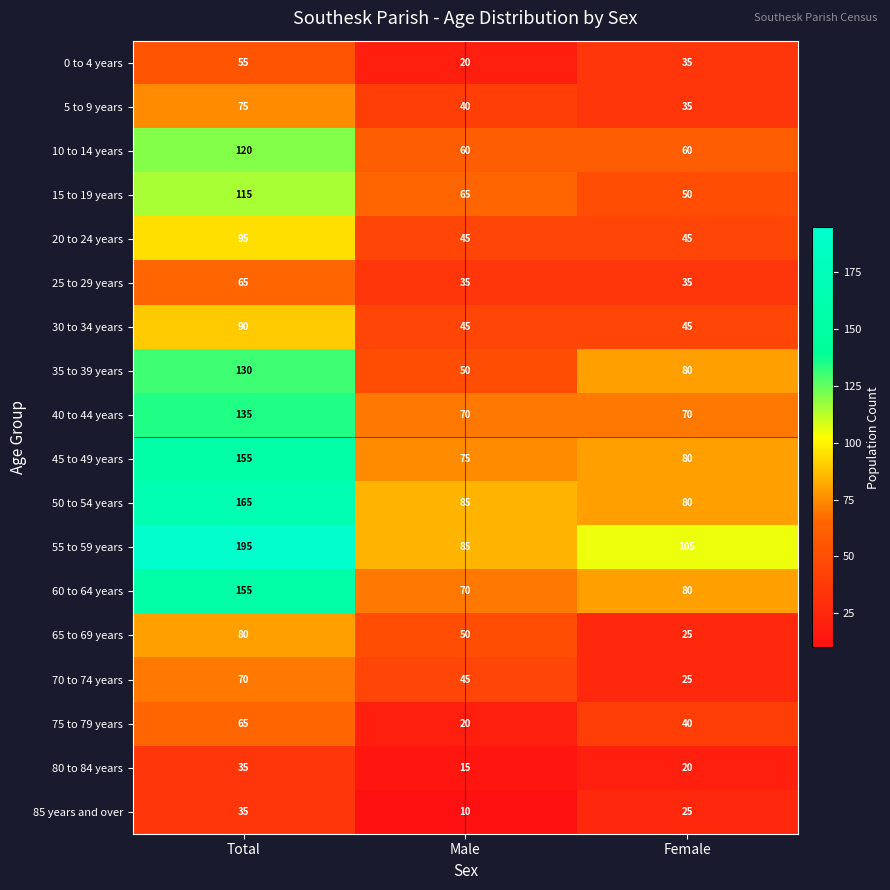

At which category does the chart reach its minimum across all series?

Male